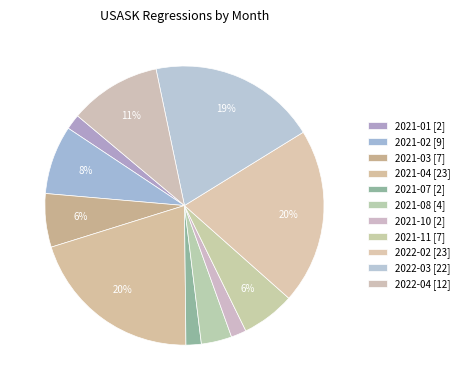

How many slices are in this pie chart?

11